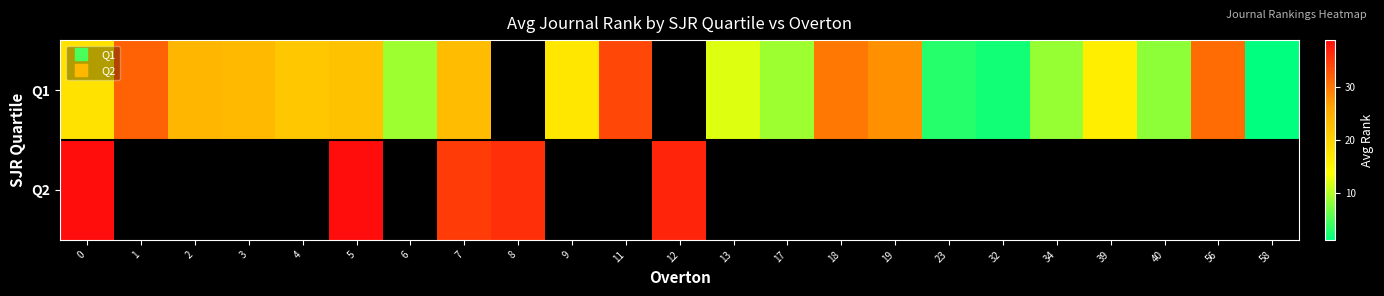

True or false: Q1 has a value of 9.7 at 0.

False